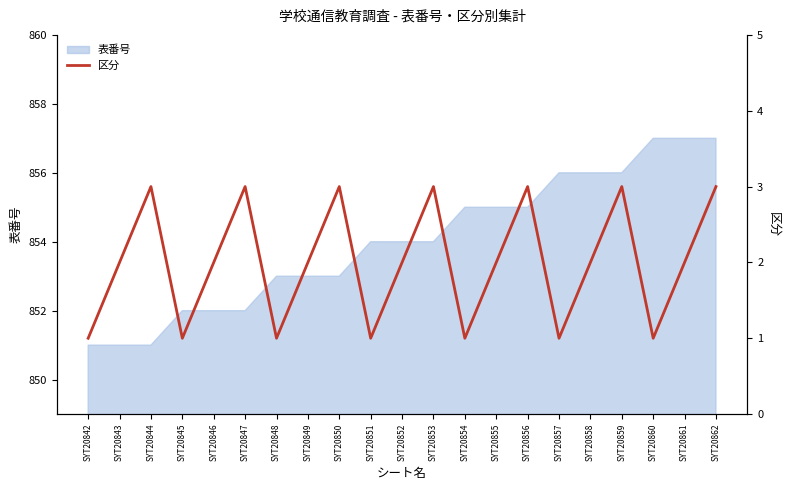

The 表番号 series shows 1443 at SYT20853. True or false?

False